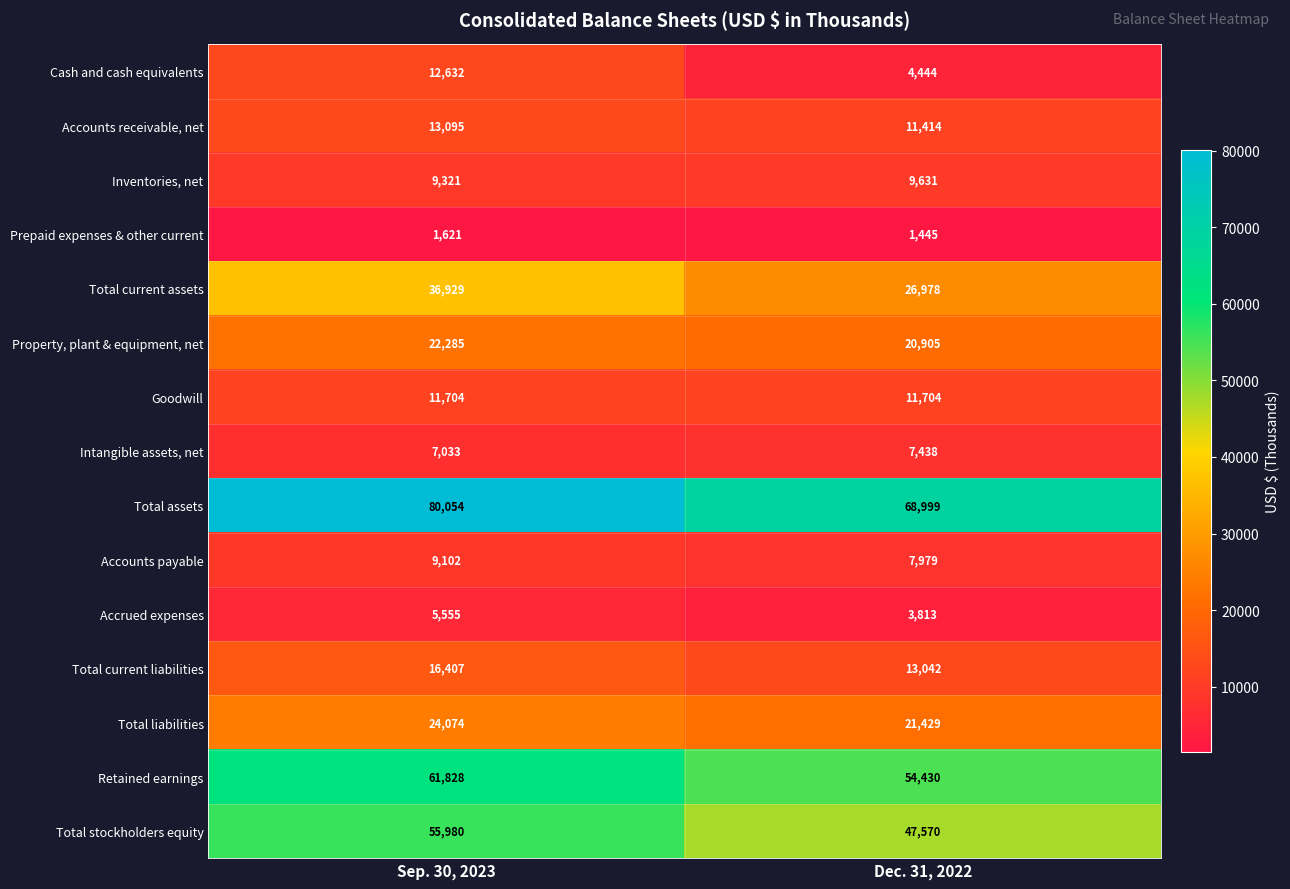

What is the minimum value shown in the chart?

1445